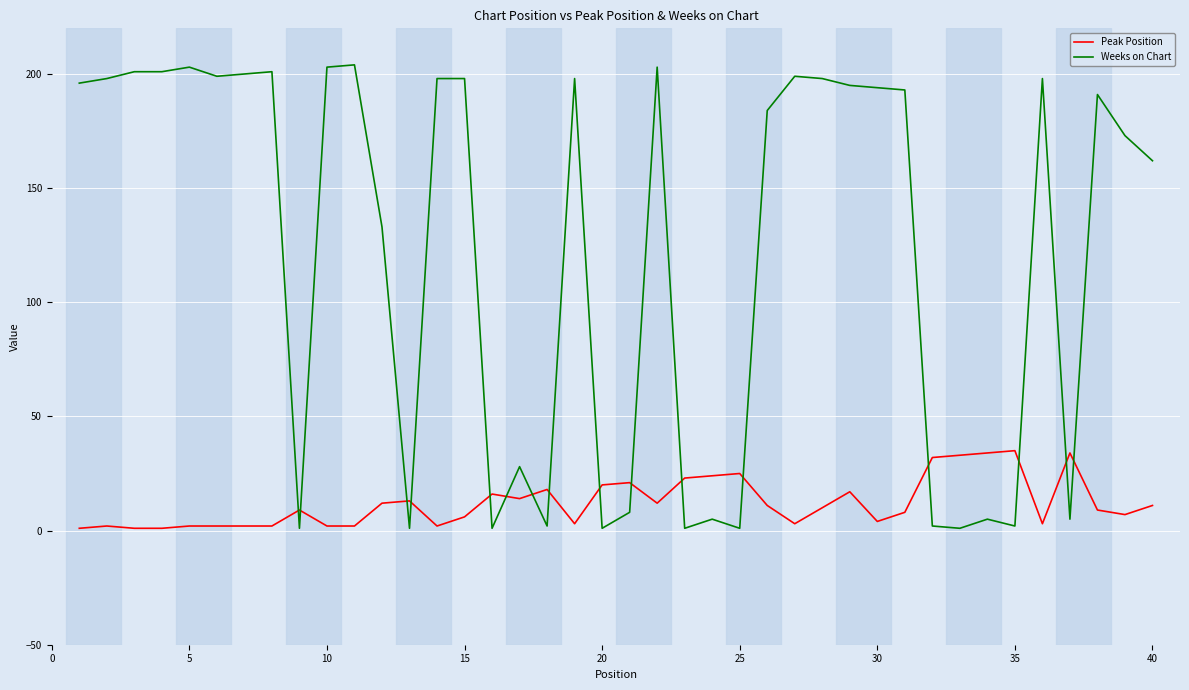

How many distinct data groups are displayed?

2